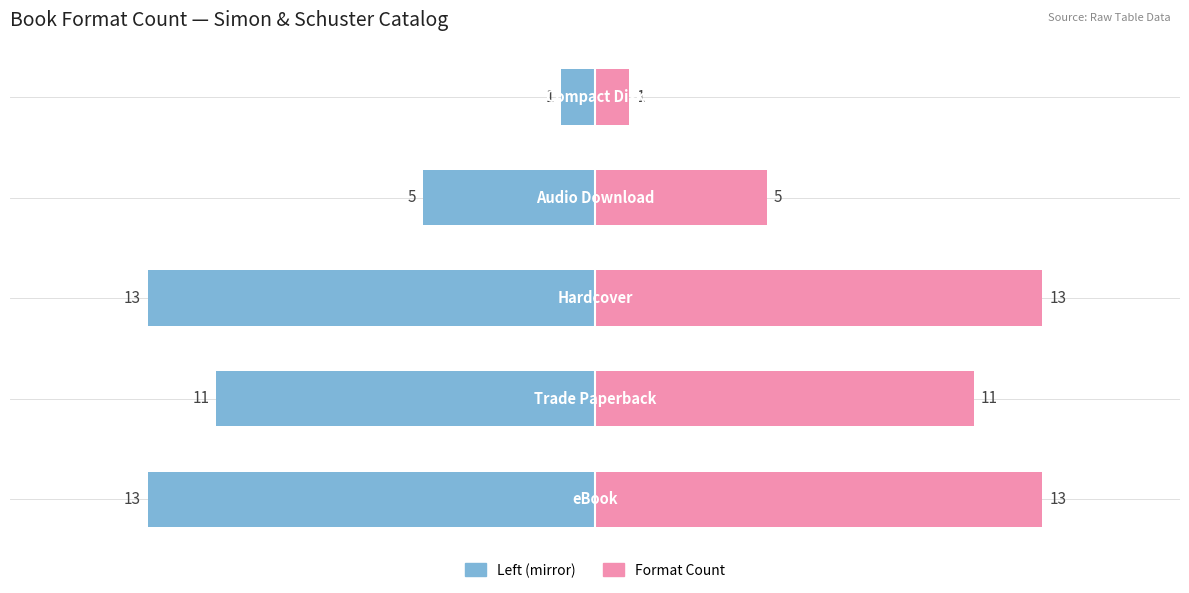

At which label does eBook / Hardcover first exceed -11?

3